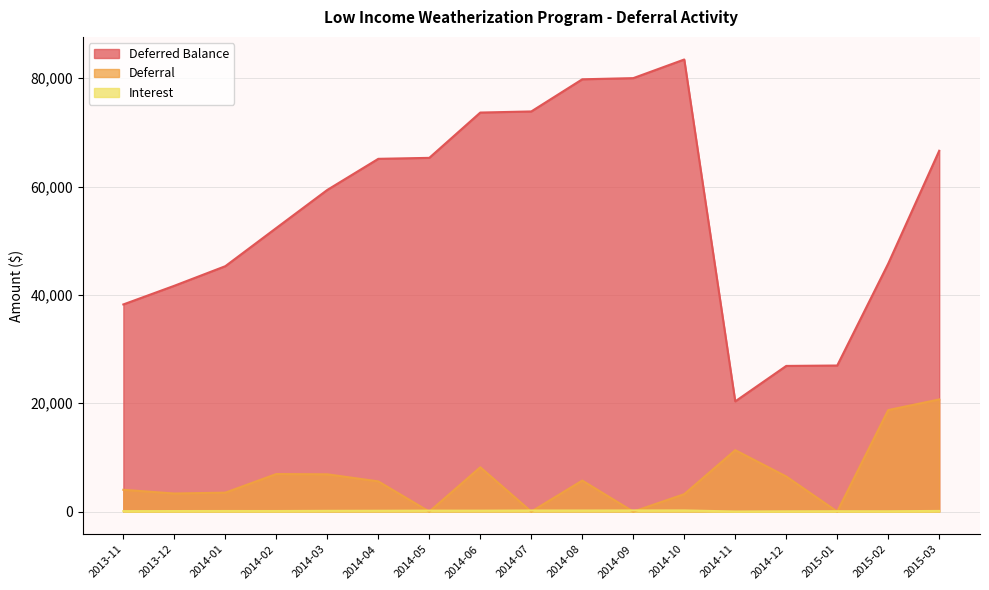

What is the difference between the second highest and minimum values in the Interest series?

189.2